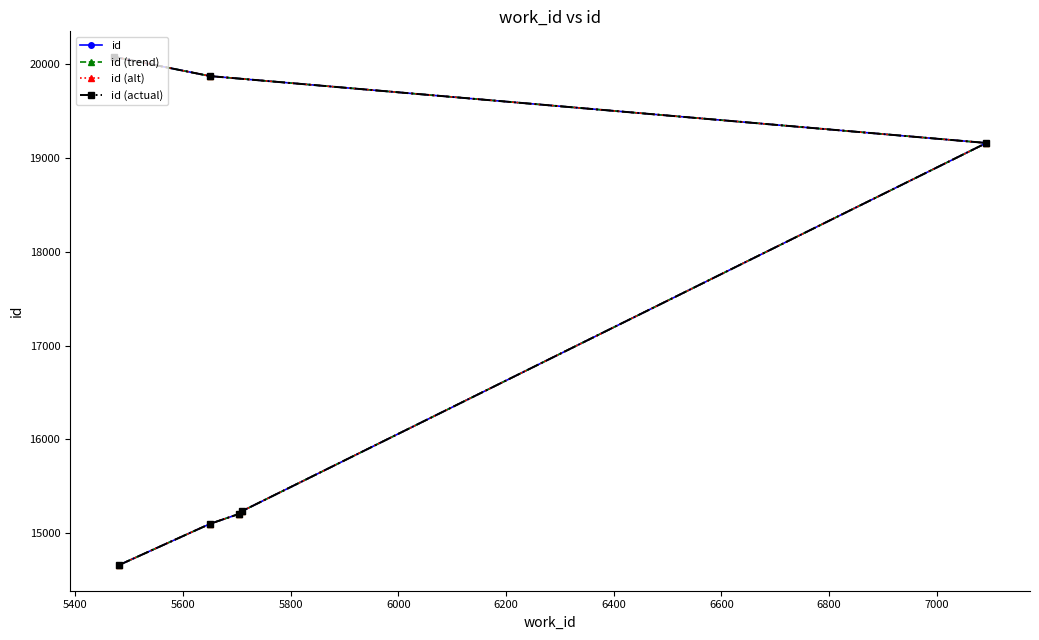

What is the sum of the id (alt) values at 6000 and 5400?

34261